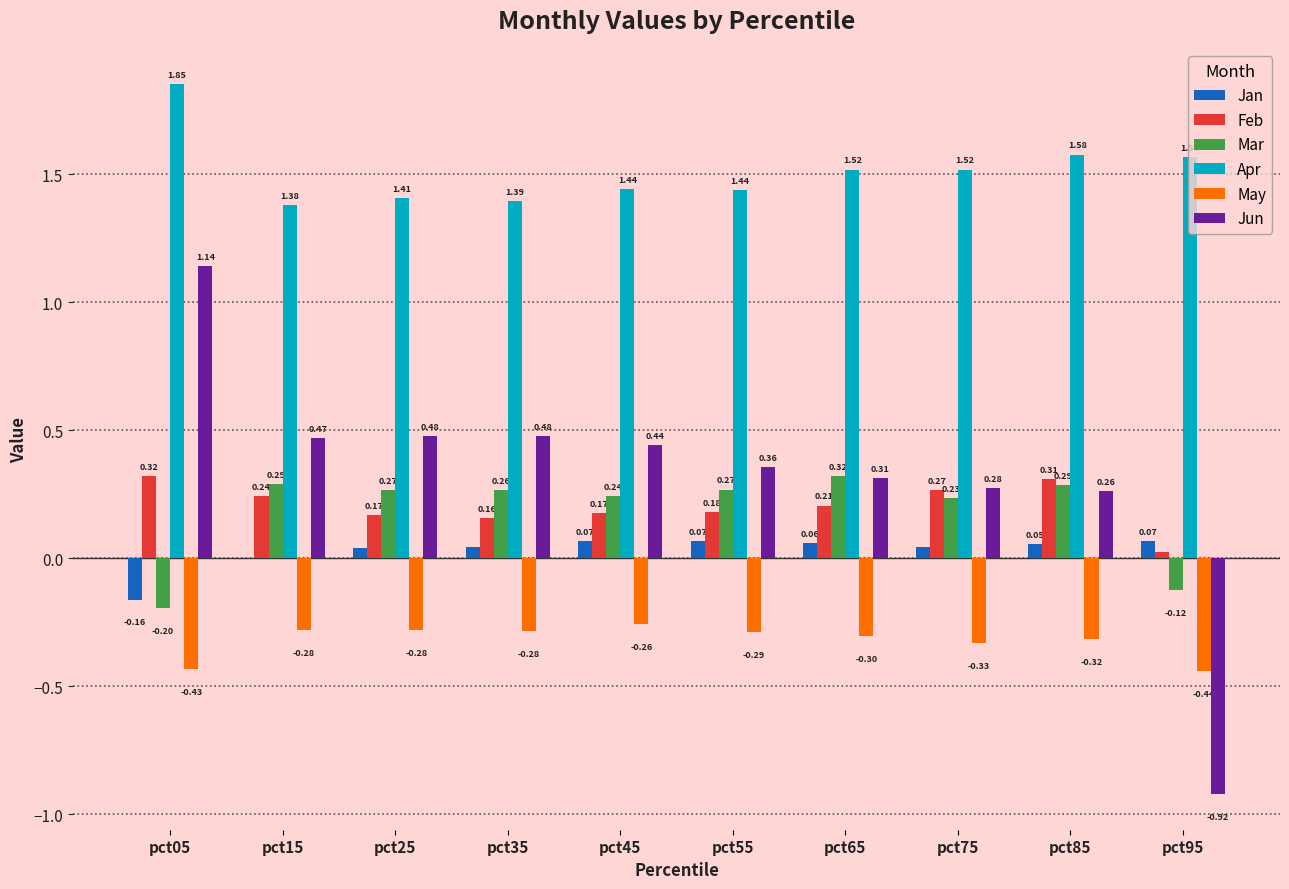

Between pct15 and pct35, which series saw the biggest shift?

Feb